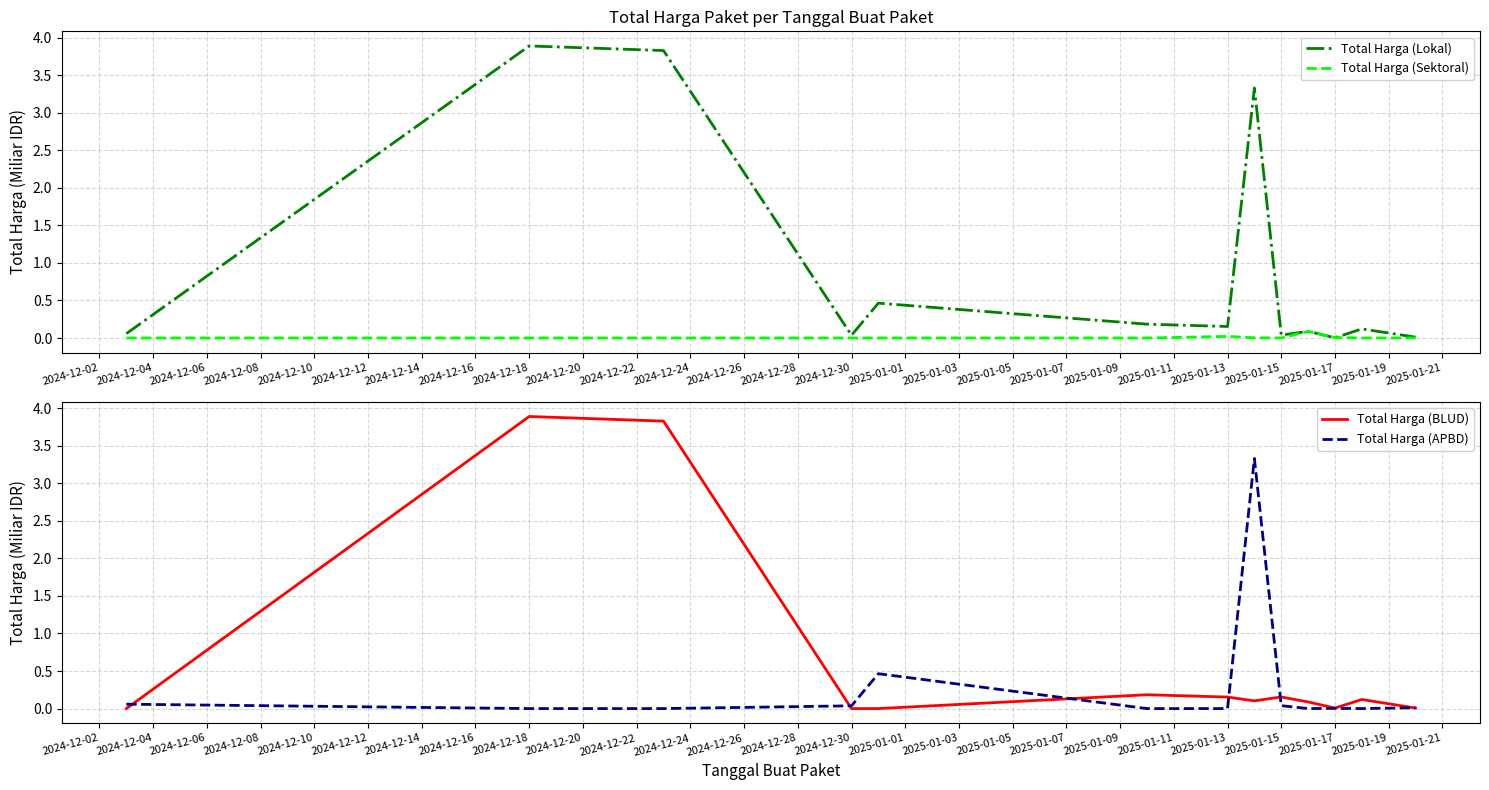

How many times do Total Harga (Lokal) and Total Harga (Sektoral) cross each other?

1